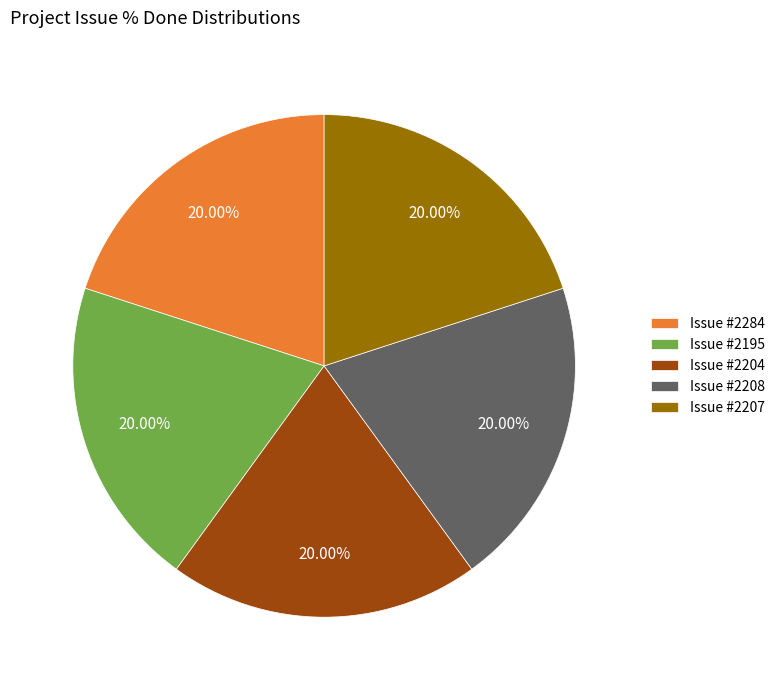

Is there a majority slice in this chart?

No